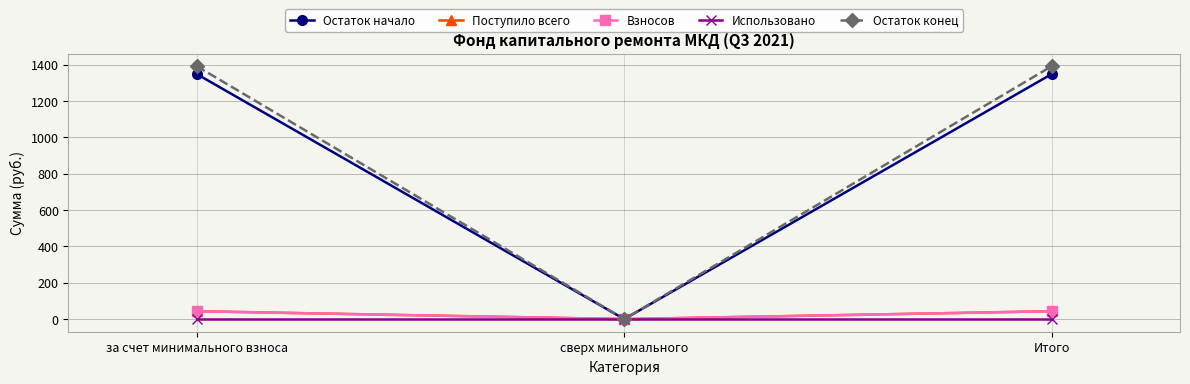

Where is Взносов nearest to the value 21?

сверх минимального